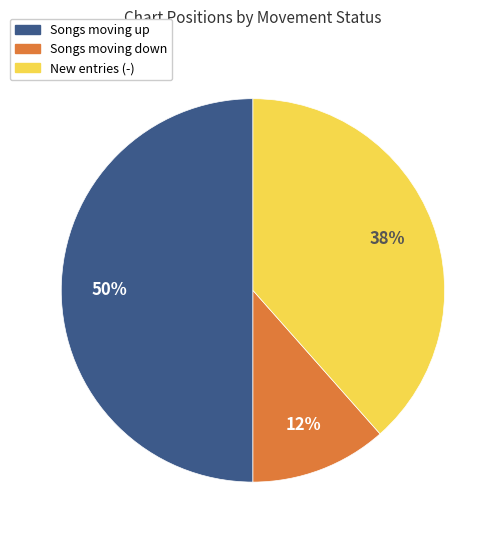

To the nearest percent, what is the difference between the largest and smallest slice percentages?

38%